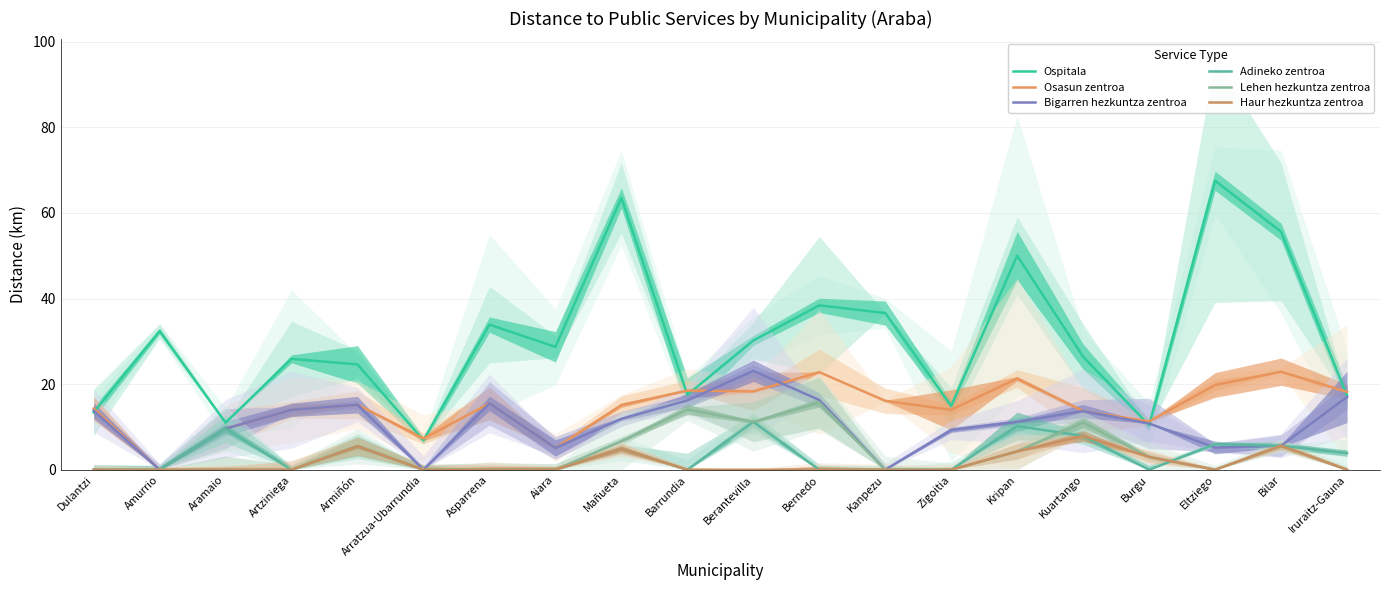

Is the value of Haur hezkuntza zentroa at Amurrio greater than the value of Ospitala at Bernedo?

No